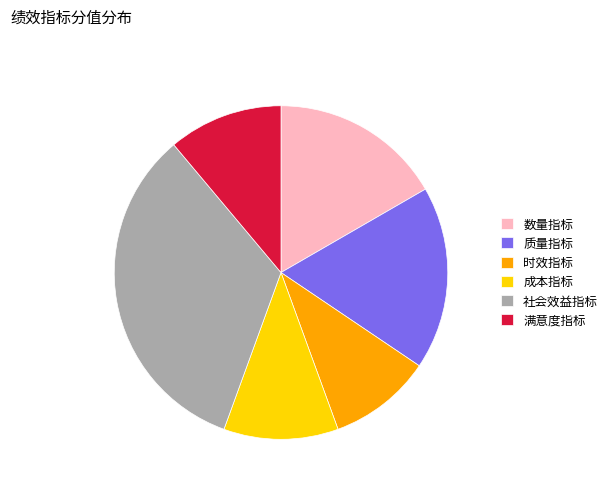

Is there any slice that represents more than half of the pie?

No